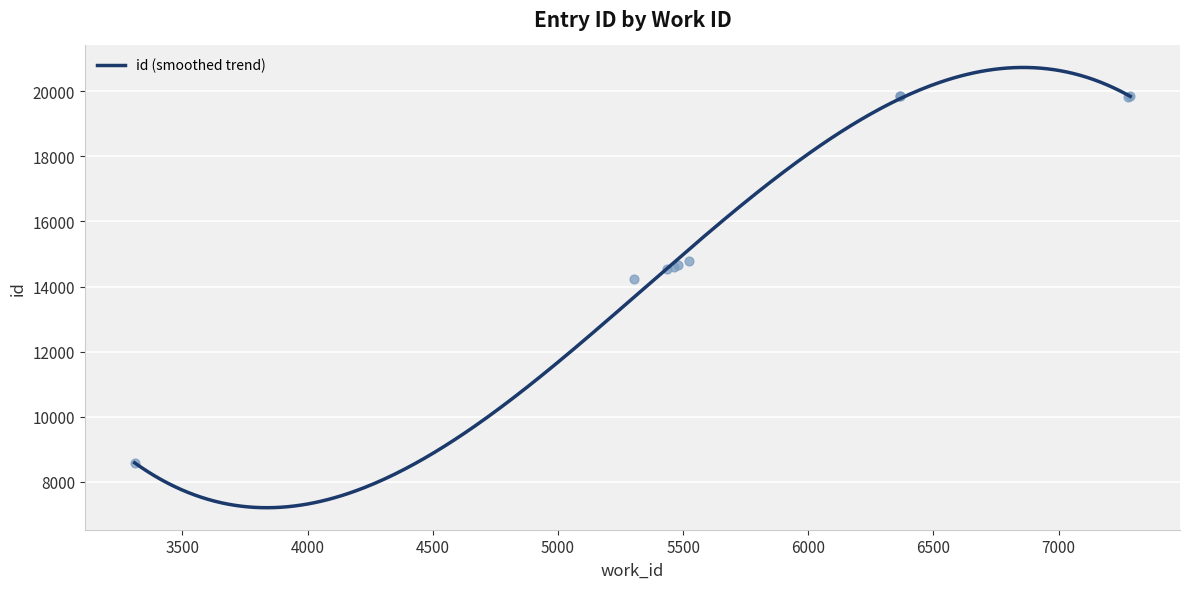

Which has a higher value, 6366 or 3309?

6366